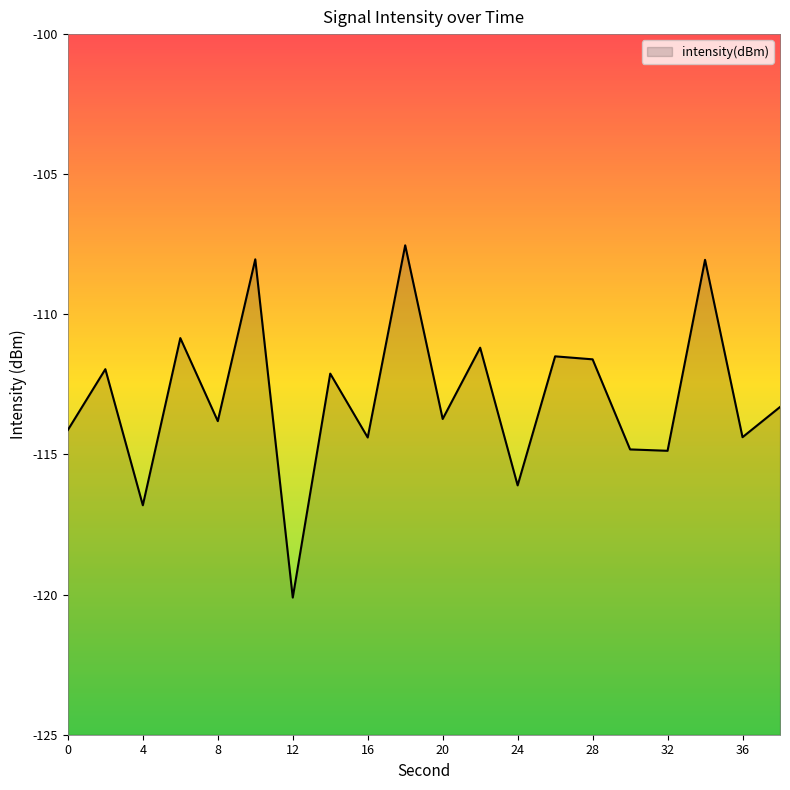

What is the average value?

-113.0